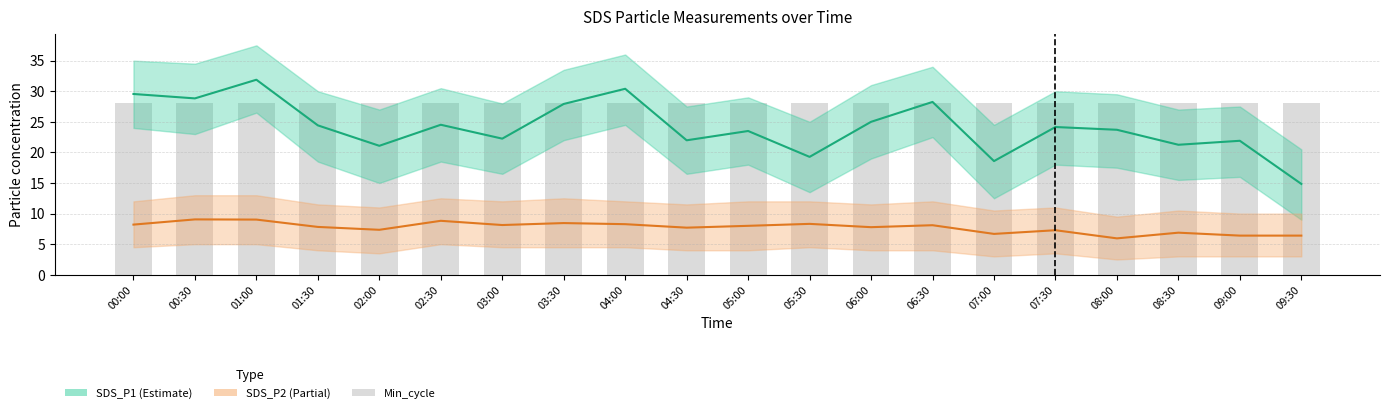

What is the value of the Min_cycle bar at the 3rd from the left?

28.0